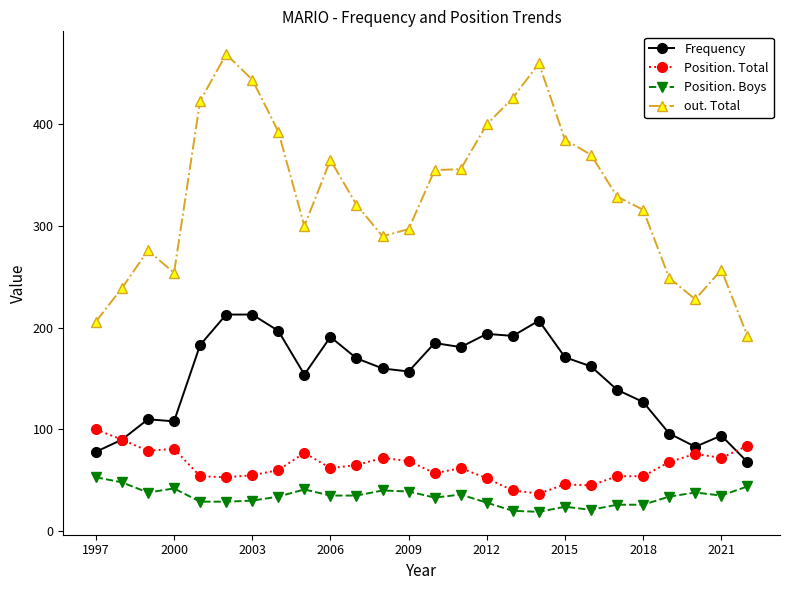

What are all the series names shown in the legend?

Frequency, Position. Total, Position. Boys, out. Total